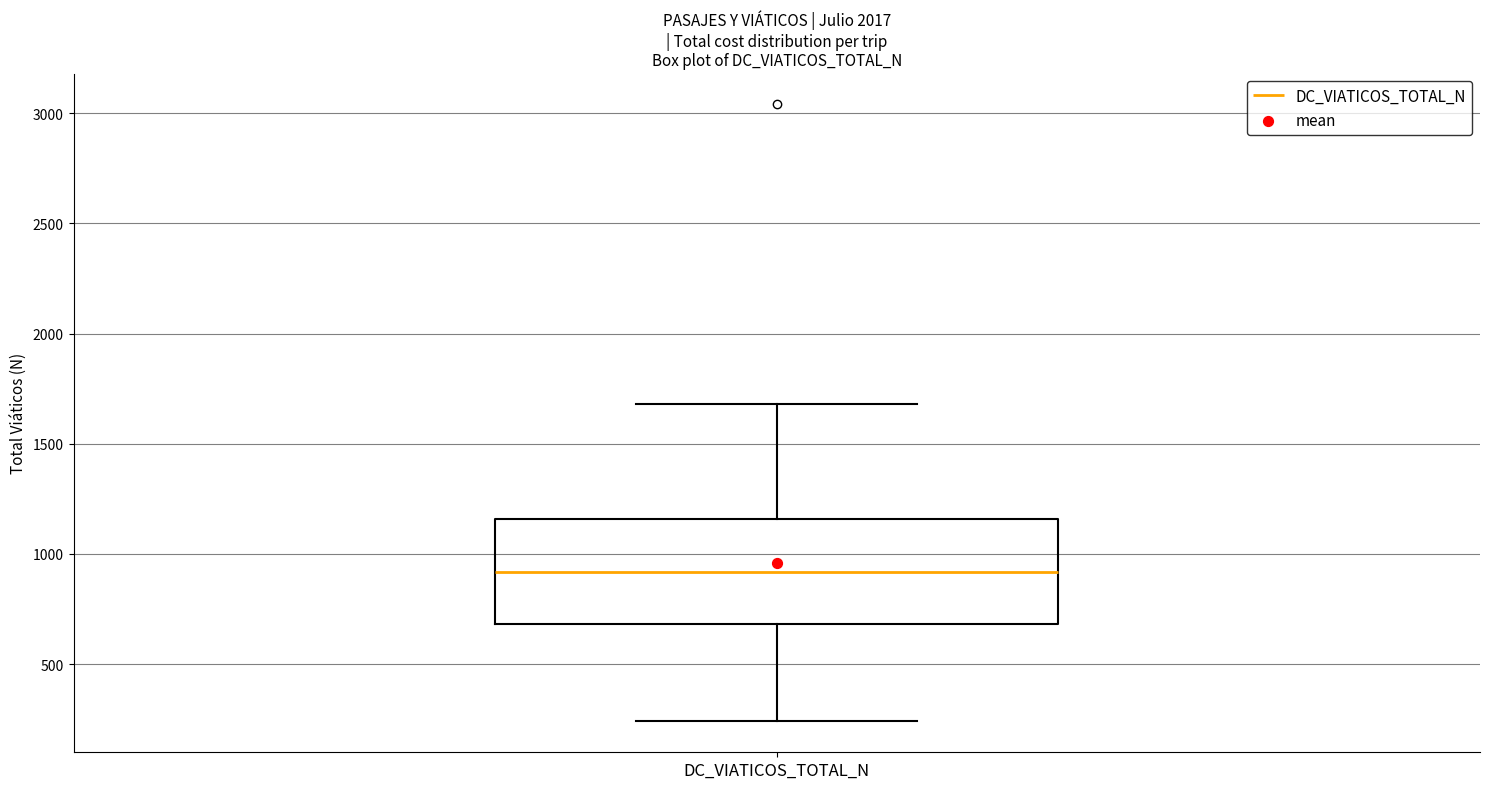

Read this box plot against the y-axis: the position of the median line, the range covered by the box, and the ends of both whiskers. The values are not printed on the chart, so give them approximately, as read against the axis.

median 900, box 700 to 1150, whiskers 250 to 1700